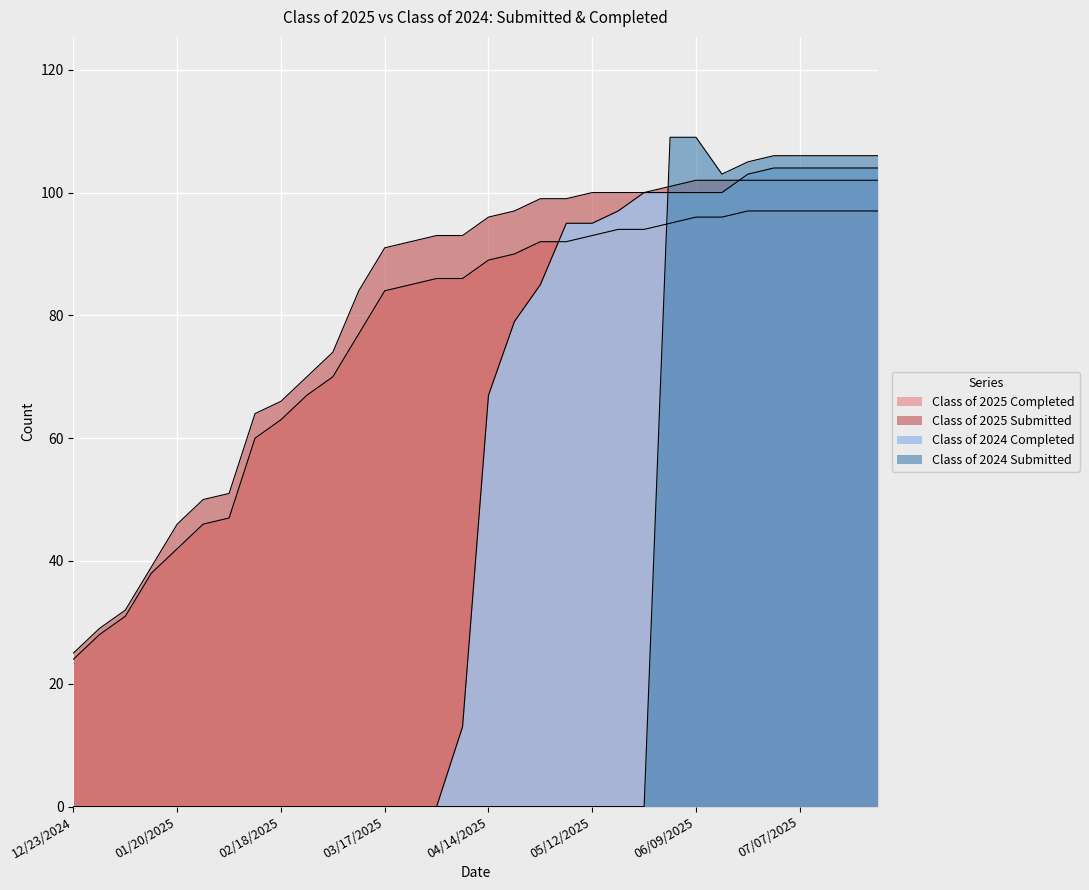

How many intersections are there between Class of 2024 Submitted and Class of 2025 Submitted?

1